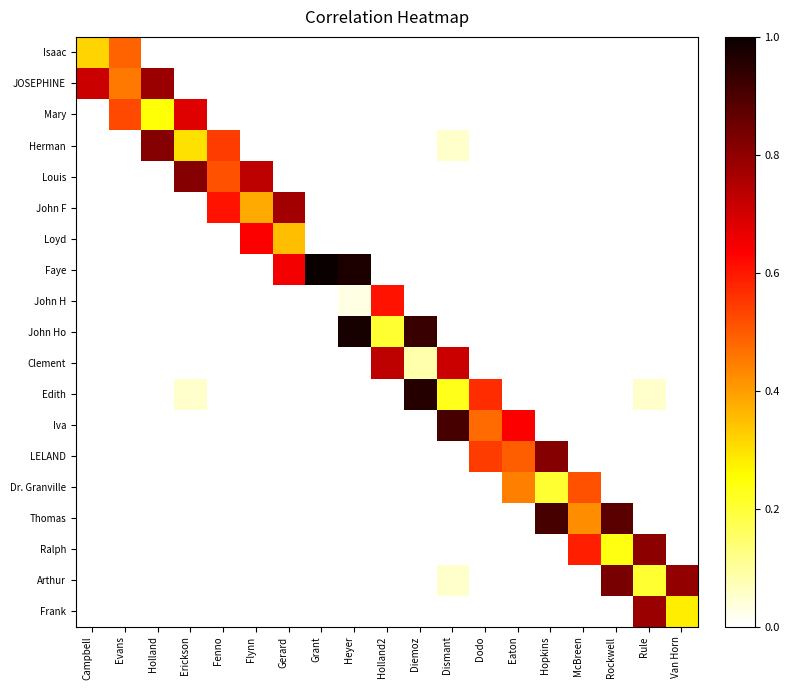

List the series in order of their peak value, highest first.

Faye, John Ho, Edith, Iva, Thomas, Arthur, Herman, Louis, LELAND, Ralph, JOSEPHINE, Frank, John F, Clement, Mary, Loyd, John H, Dr. Granville, Isaac